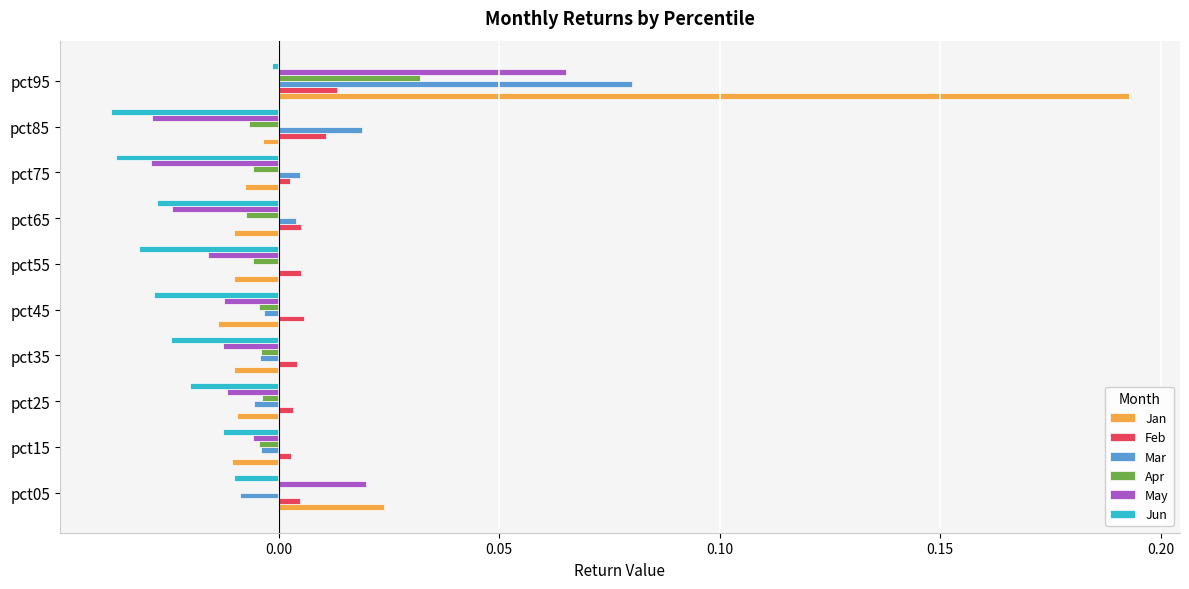

The Mar series shows 0.0 at pct75. True or false?

True